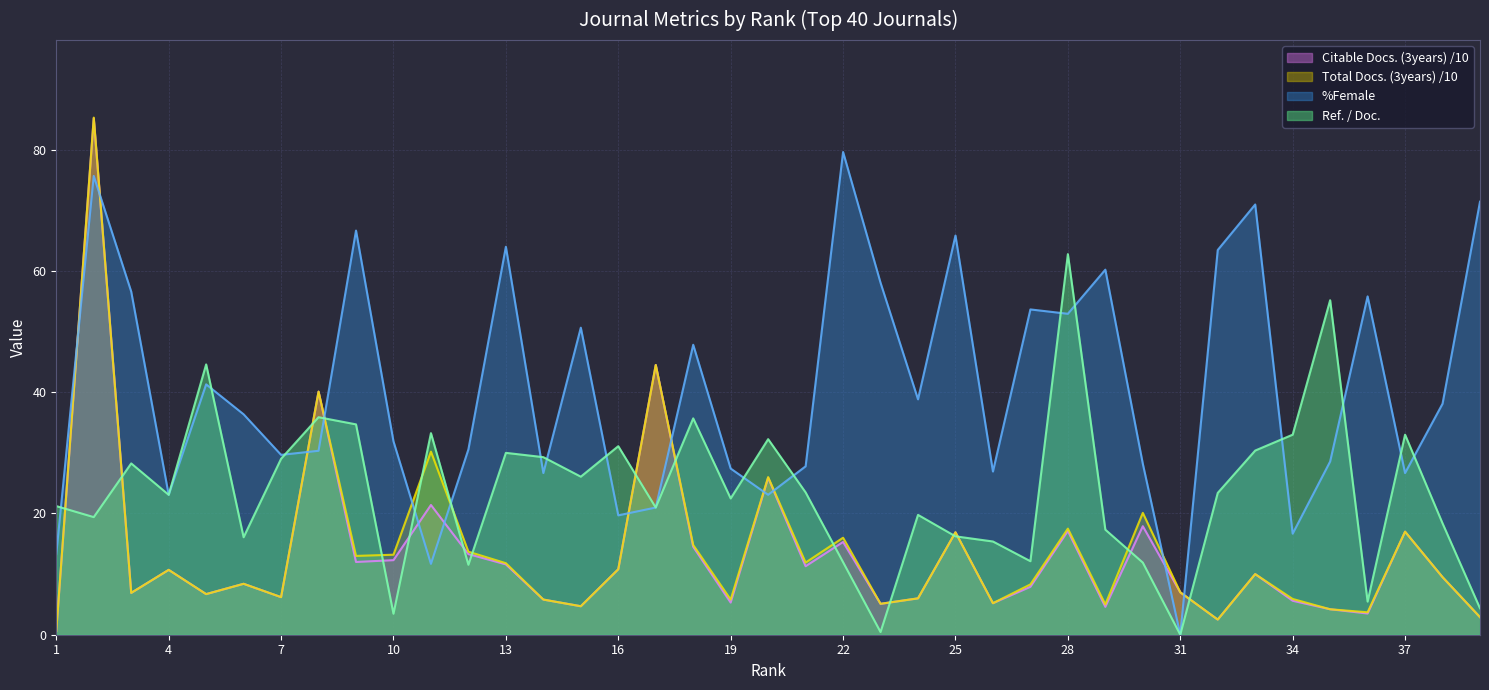

What is the difference between the maximum and second lowest values in the Citable Docs. (3years) series?

82.7